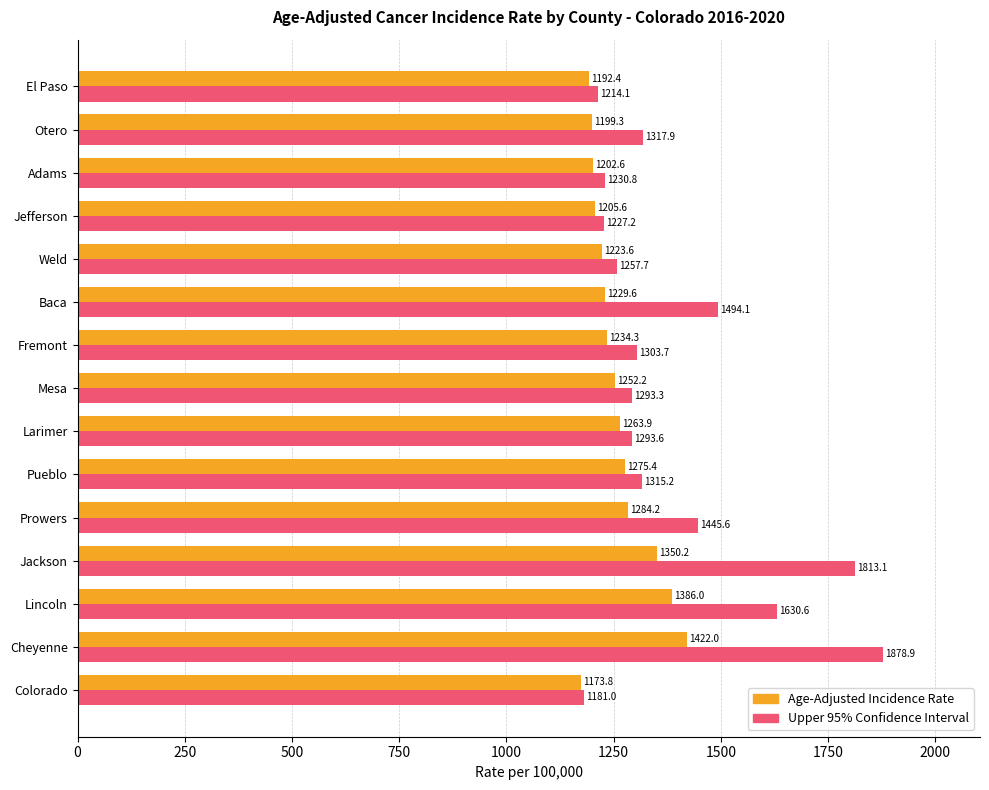

Is the value of Upper 95% Confidence Interval at Weld greater than the value of Age-Adjusted Incidence Rate at Fremont?

Yes